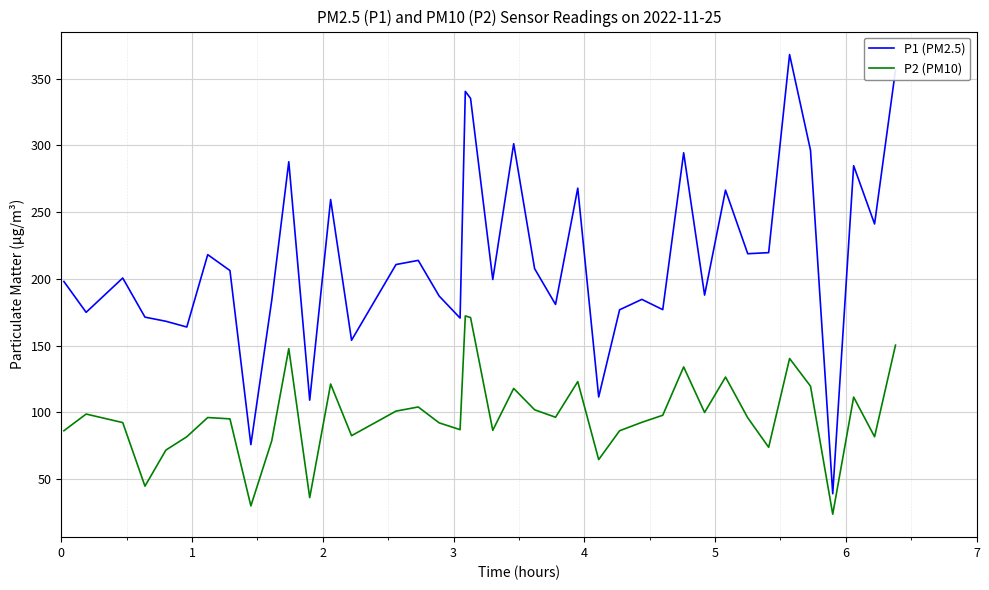

What is the difference between the maximum and minimum values in the P2 (PM10) series?

148.5